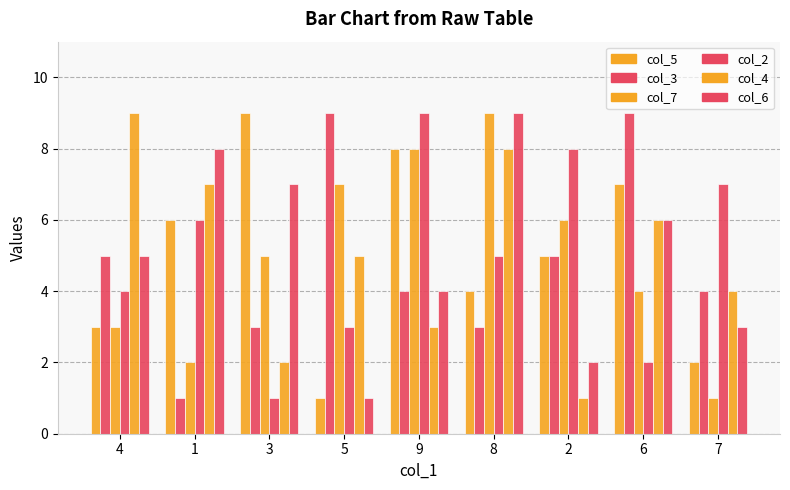

The value of col_6 at 8 is 4. True or false?

False